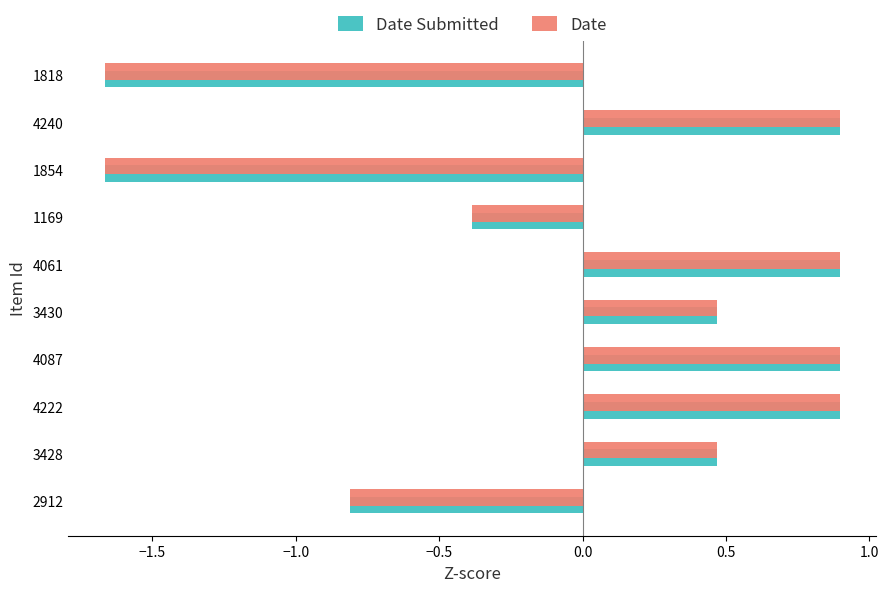

True or false: Date Submitted has a value of 0.9 at 4222.

True